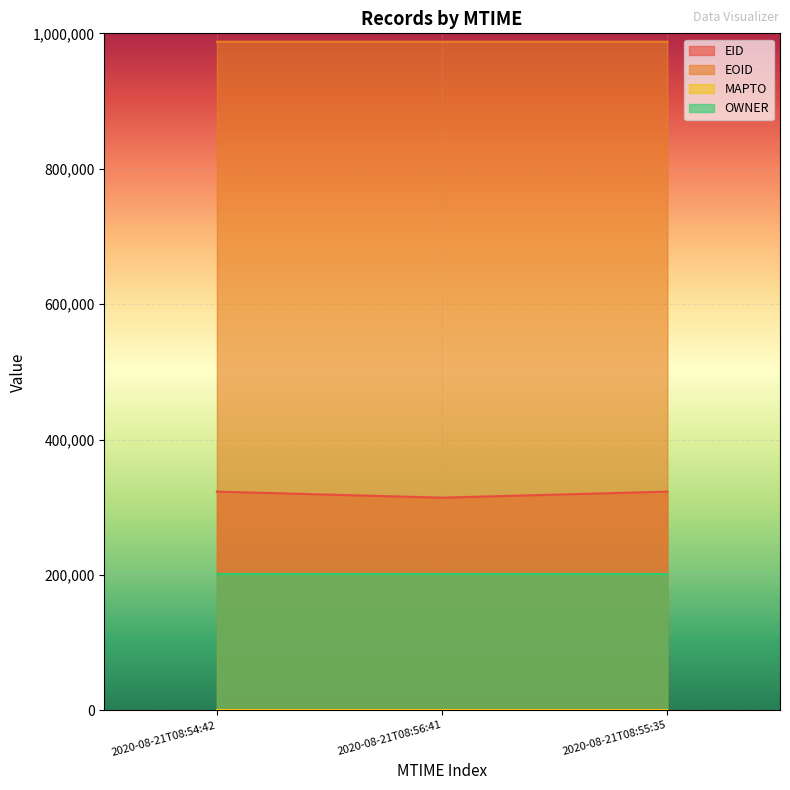

Which series has the largest total across all categories?

EOID